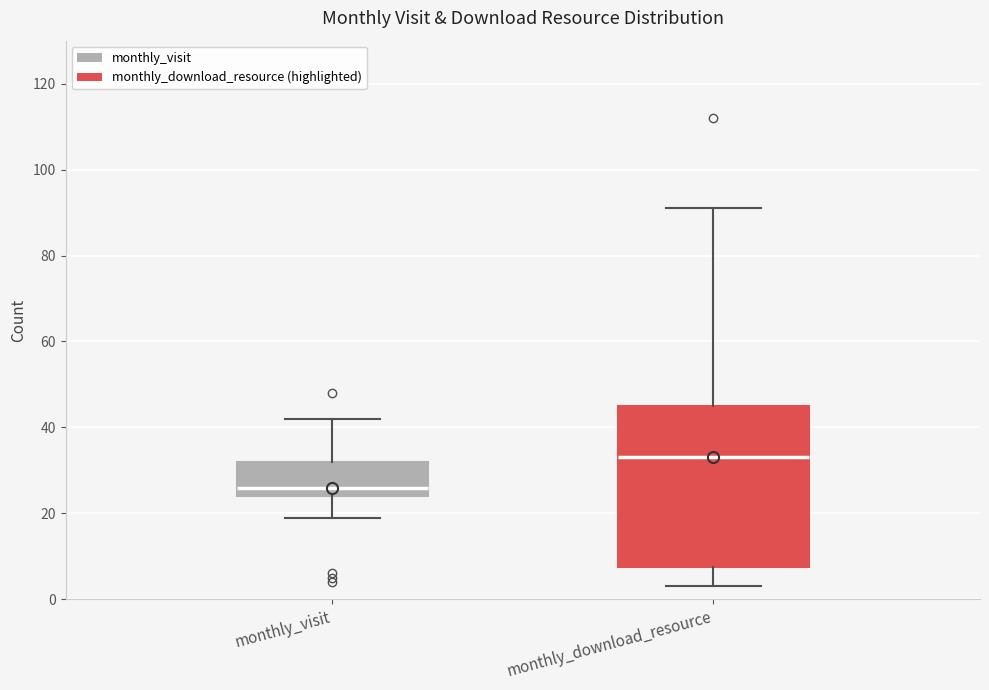

Where does the lower whisker of the box for monthly_download_resource end on the y-axis? The values are not printed on the chart, so give them approximately, as read against the axis.

4